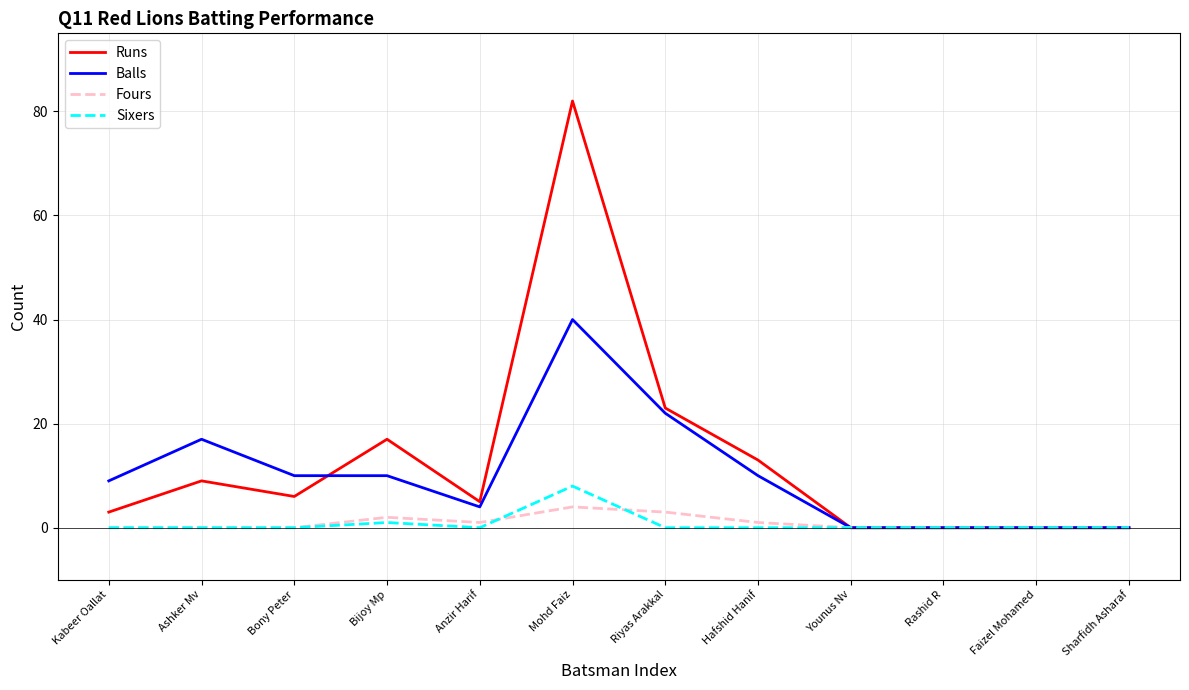

True or false: Runs and Balls intersect in this chart.

True